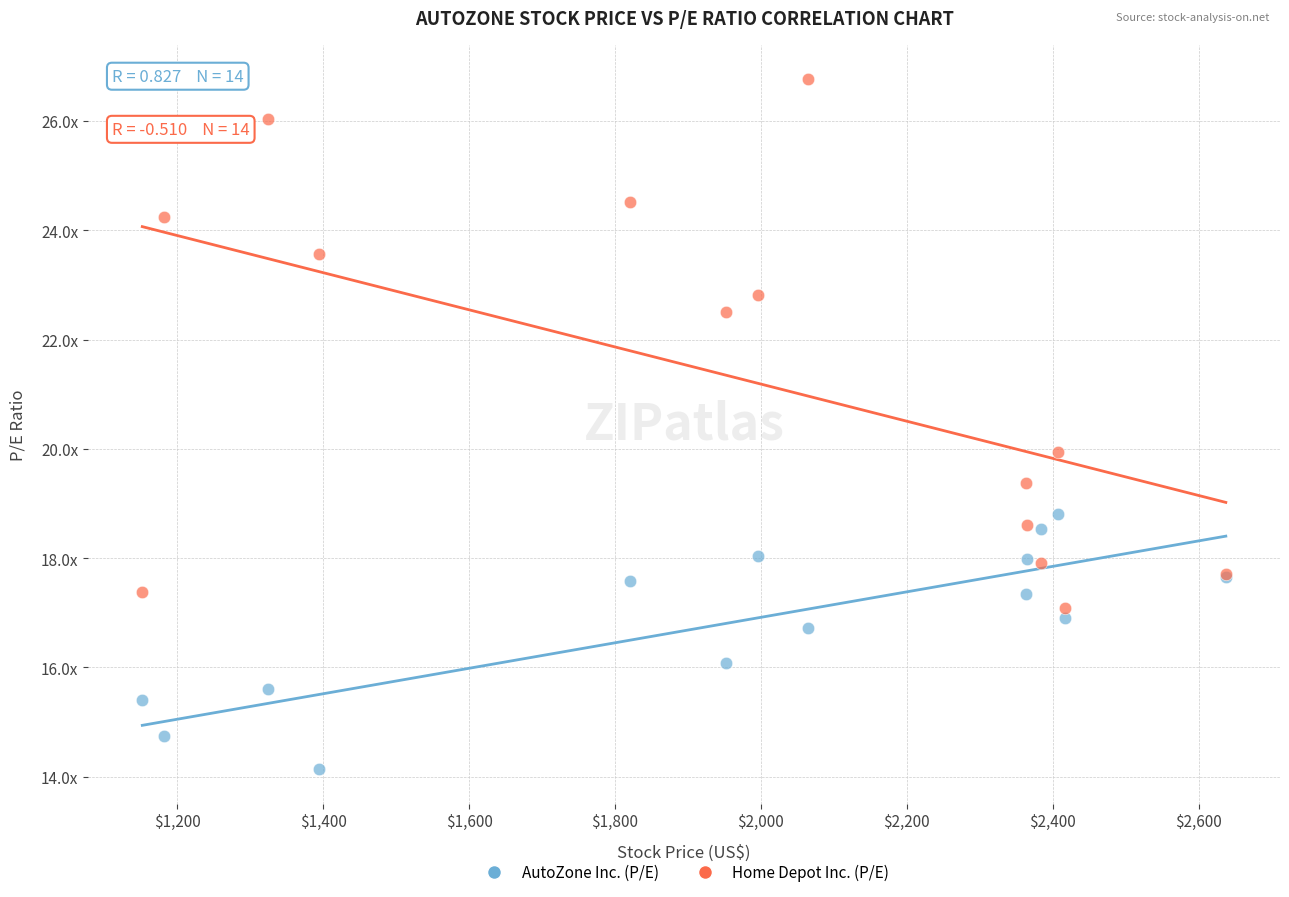

Which series contains the lowest Y value?

AutoZone Inc. (P/E)